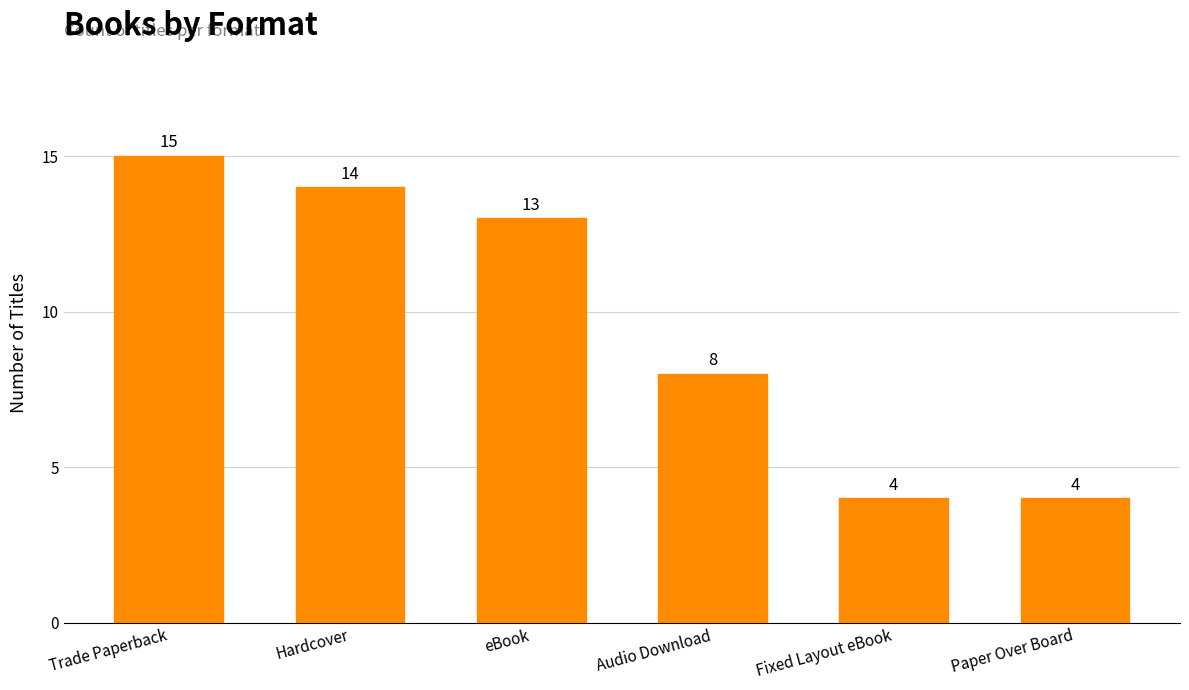

At which label does the data first exceed 13?

Trade Paperback